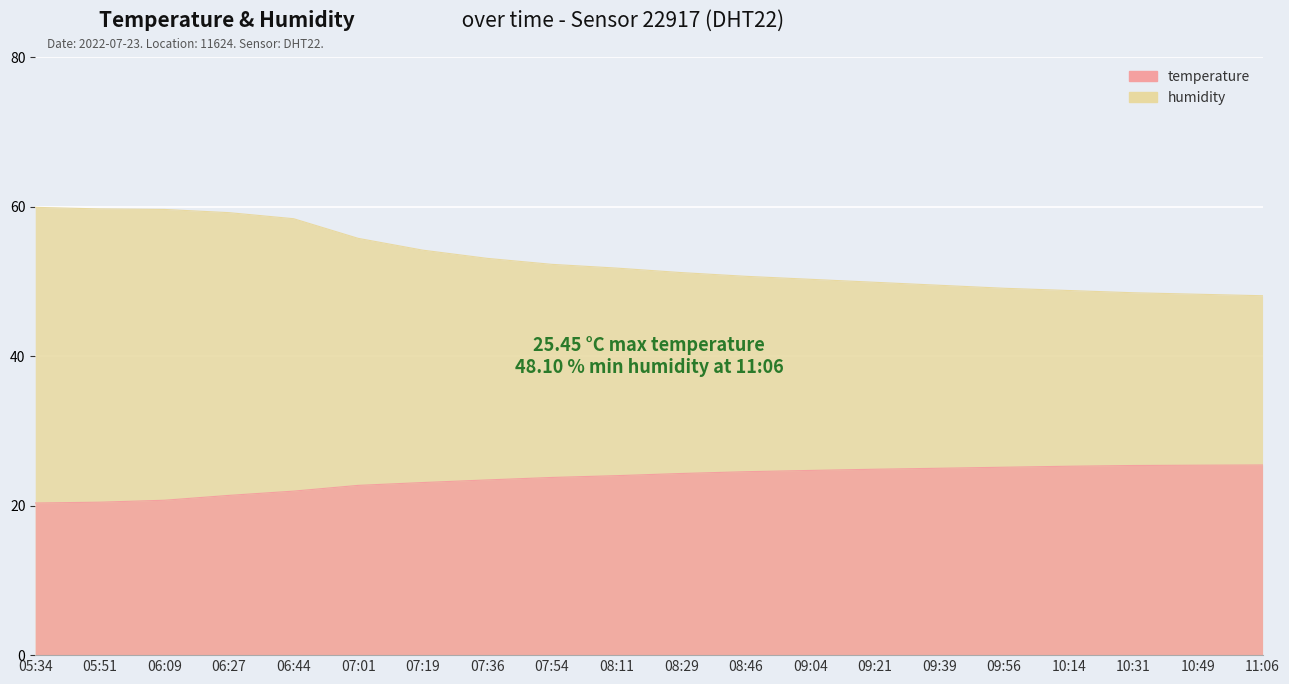

Where does the humidity series first go above 51?

05:34